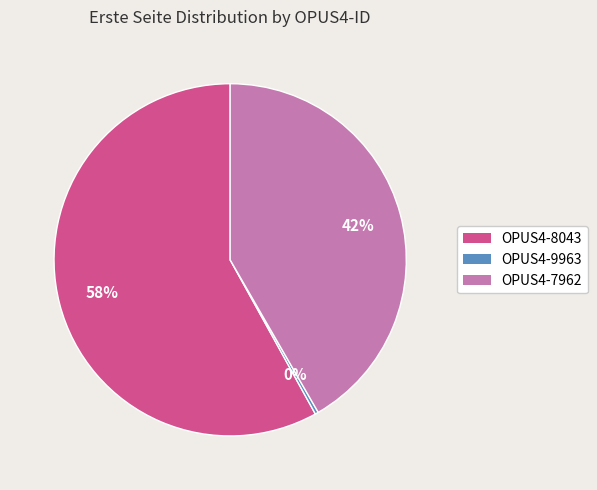

Between OPUS4-9963 and OPUS4-8043, which is larger?

OPUS4-8043